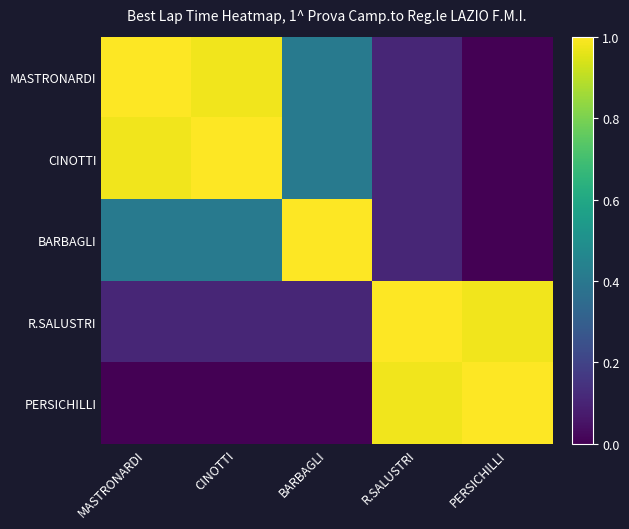

Rank the series by their maximum value, from lowest to highest.

MASTRONARDI, CINOTTI, BARBAGLI, R.SALUSTRI, PERSICHILLI